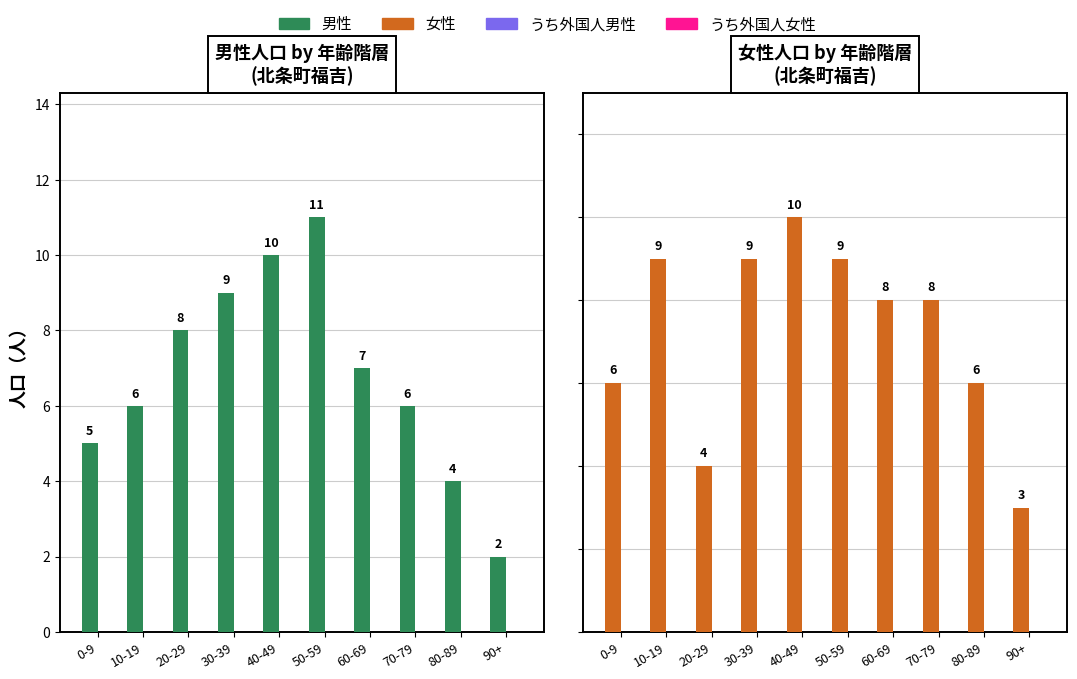

What is the total value across all series at 60-69?

15